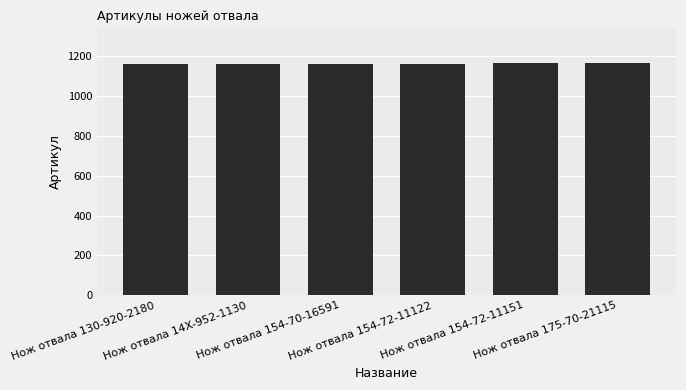

What is the maximum value shown in the chart?

1164